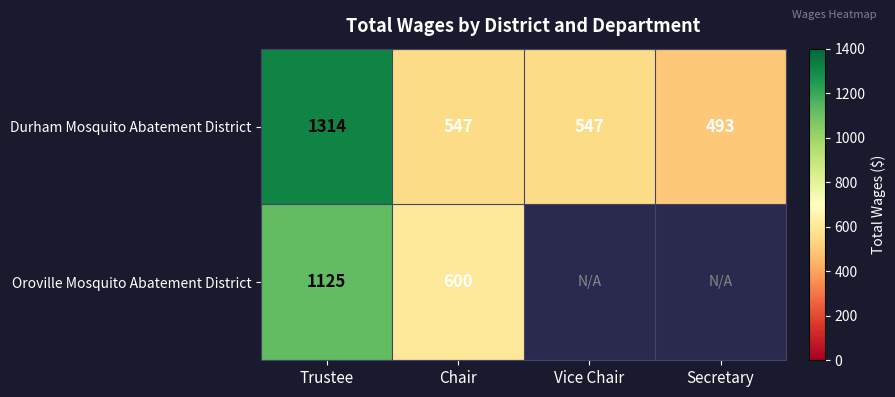

At which label does Durham Mosquito Abatement District first exceed 547?

Trustee